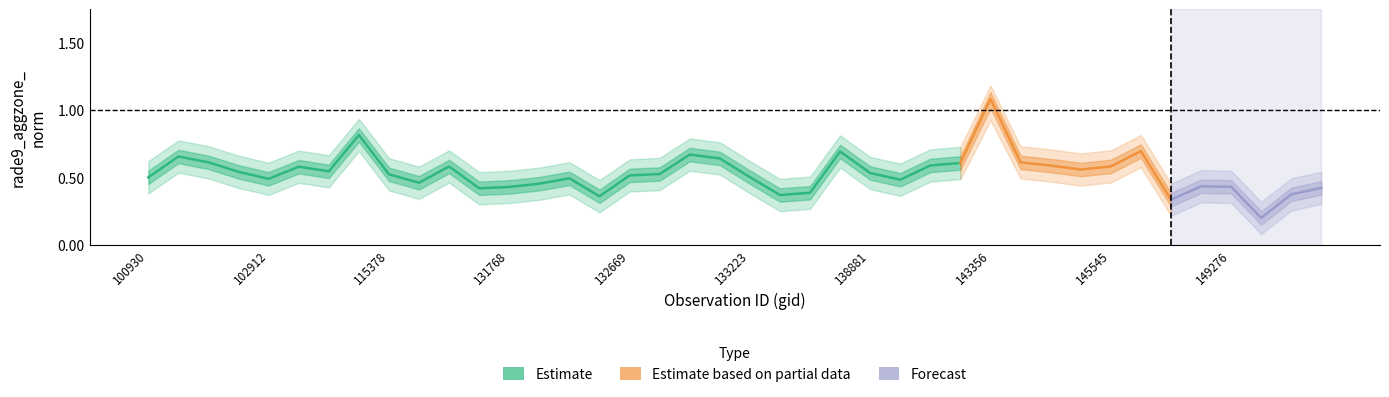

At how many categories does at least one series exceed 0?

40